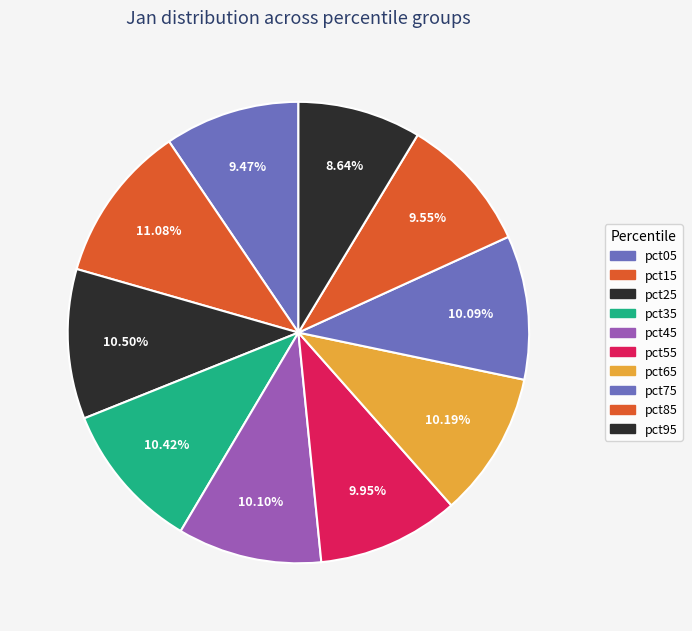

What percentage is the pct95 slice, to the nearest percent?

9%